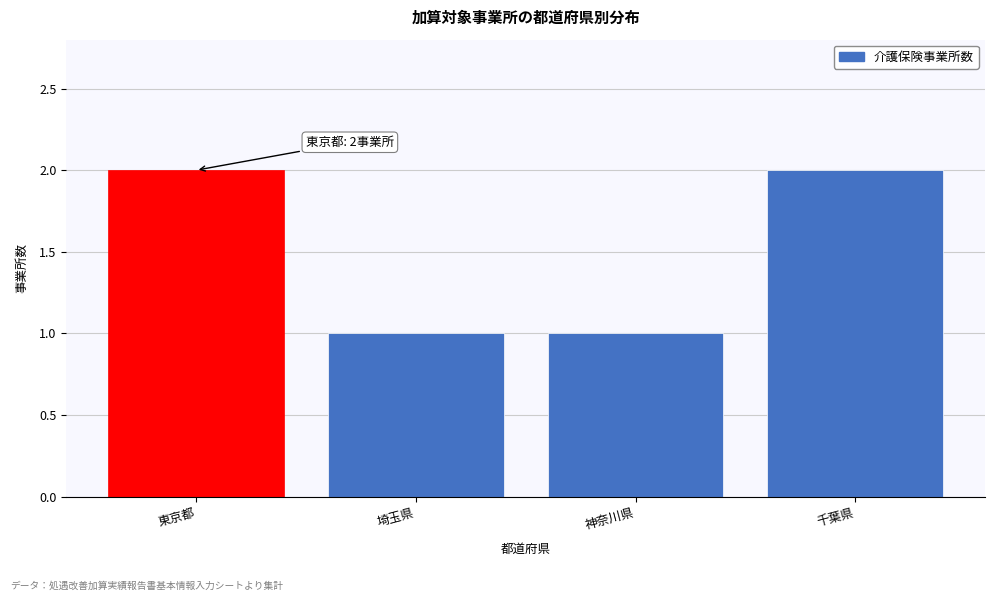

Reading right to left, transcribe all the data shown in this chart.

千葉県=2	神奈川県=1	埼玉県=1	東京都=2